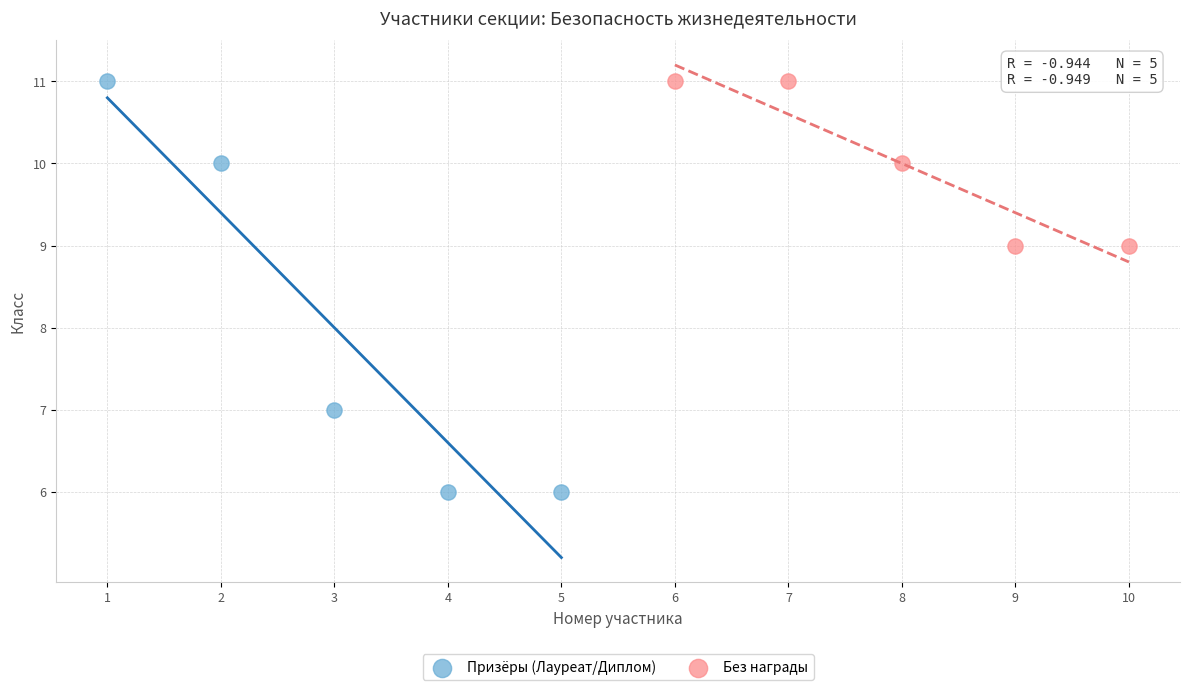

Which series contains the lowest Y value?

Призёры (Лауреат/Диплом)